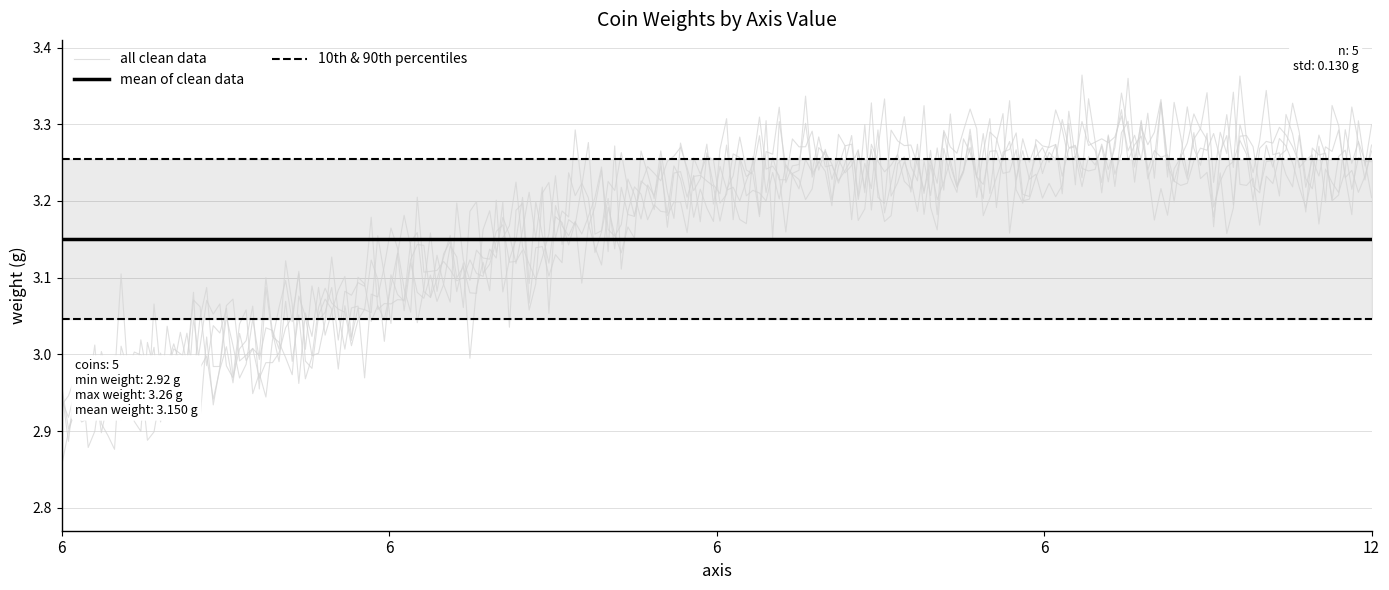

What is the approximate value at 12?

3.2